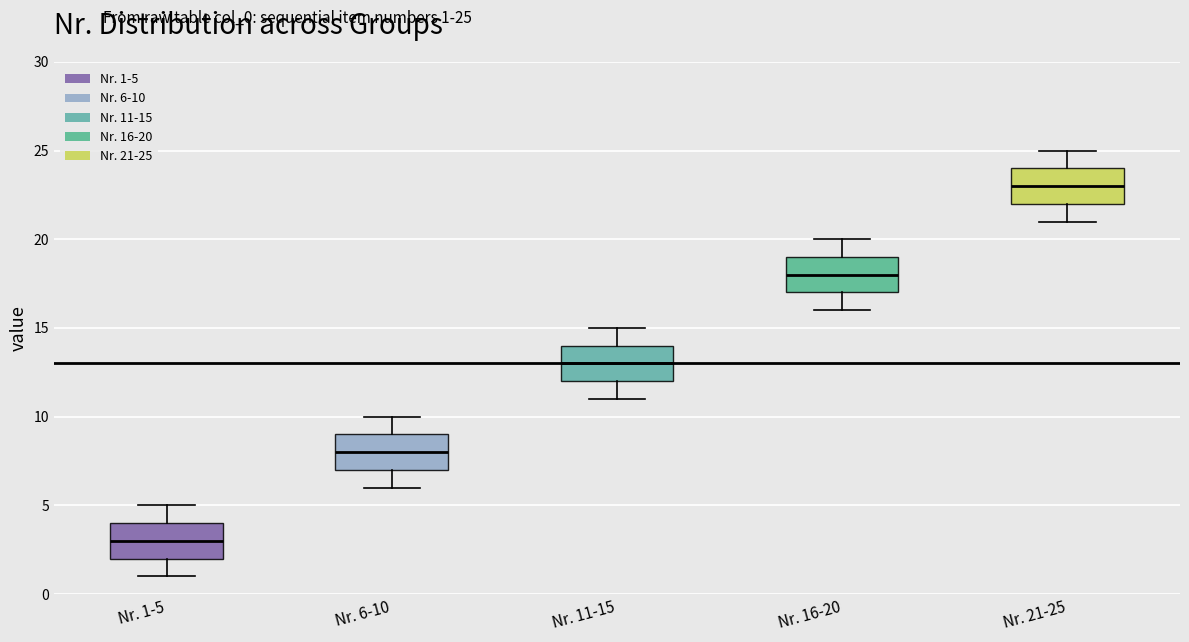

Where does the lower whisker of the box for Nr. 11-15 end on the y-axis? The values are not printed on the chart, so give them approximately, as read against the axis.

11